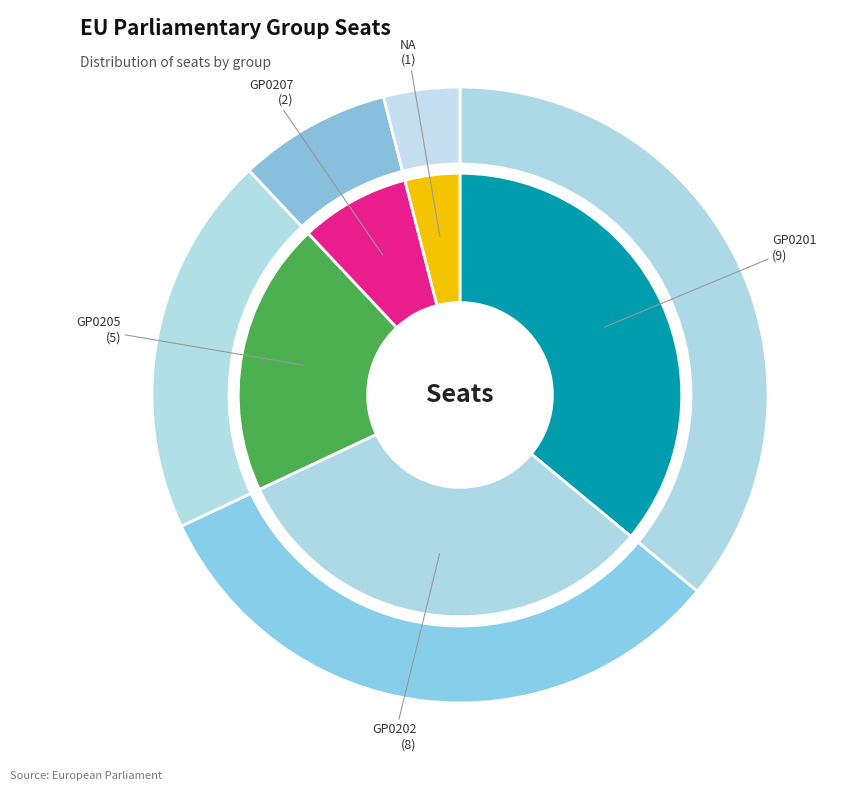

To the nearest percent, what portion does NA represent?

4%